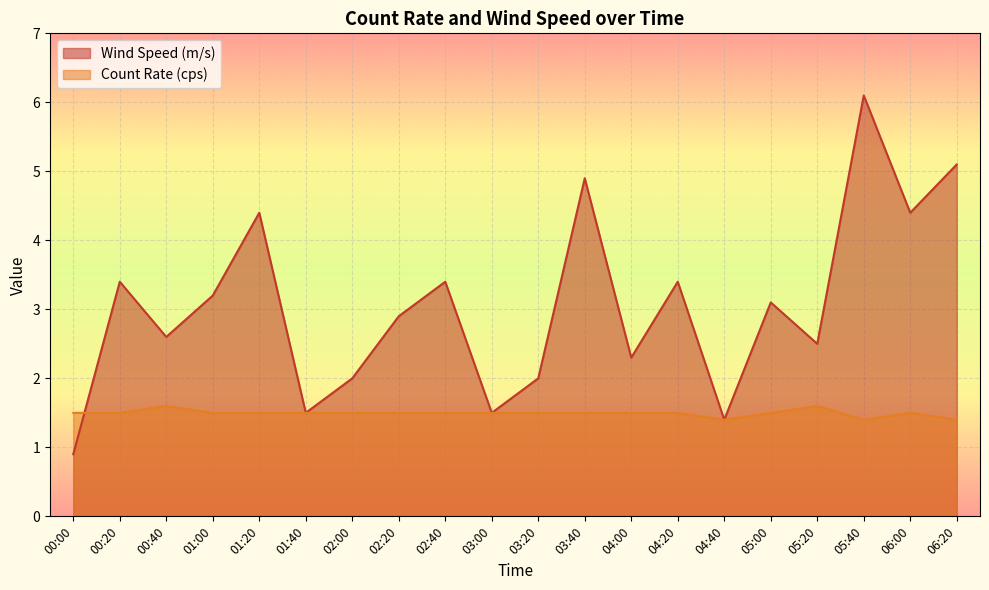

How many lines are shown in the chart?

2